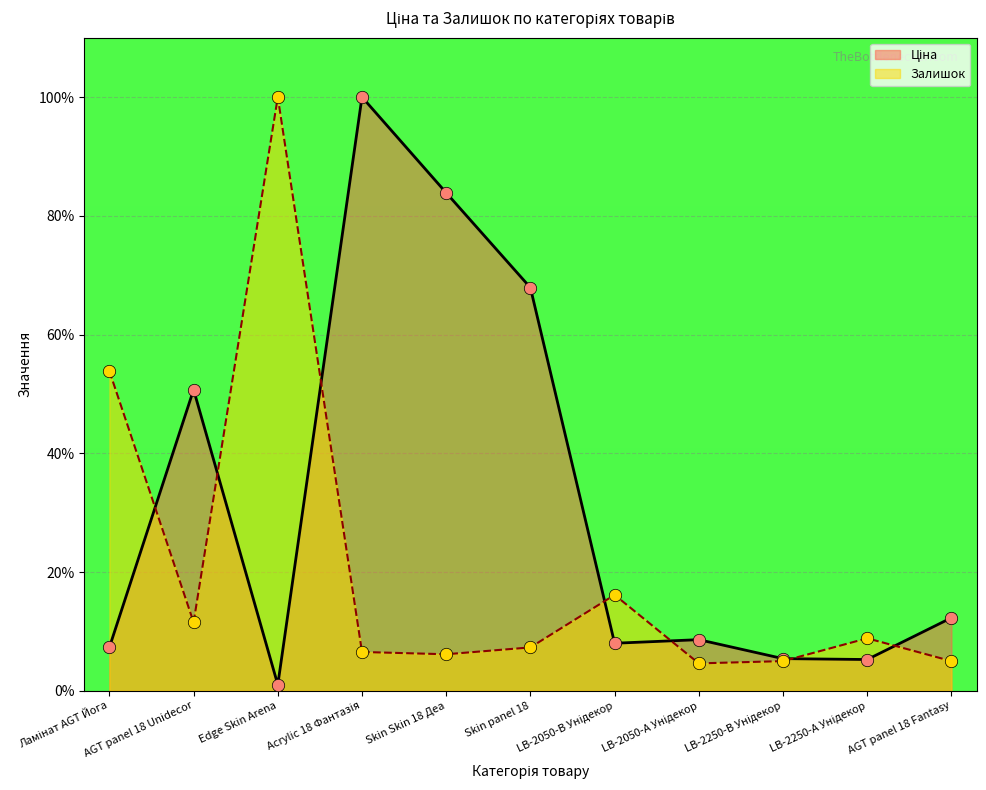

At how many categories does at least one series exceed 6?

10